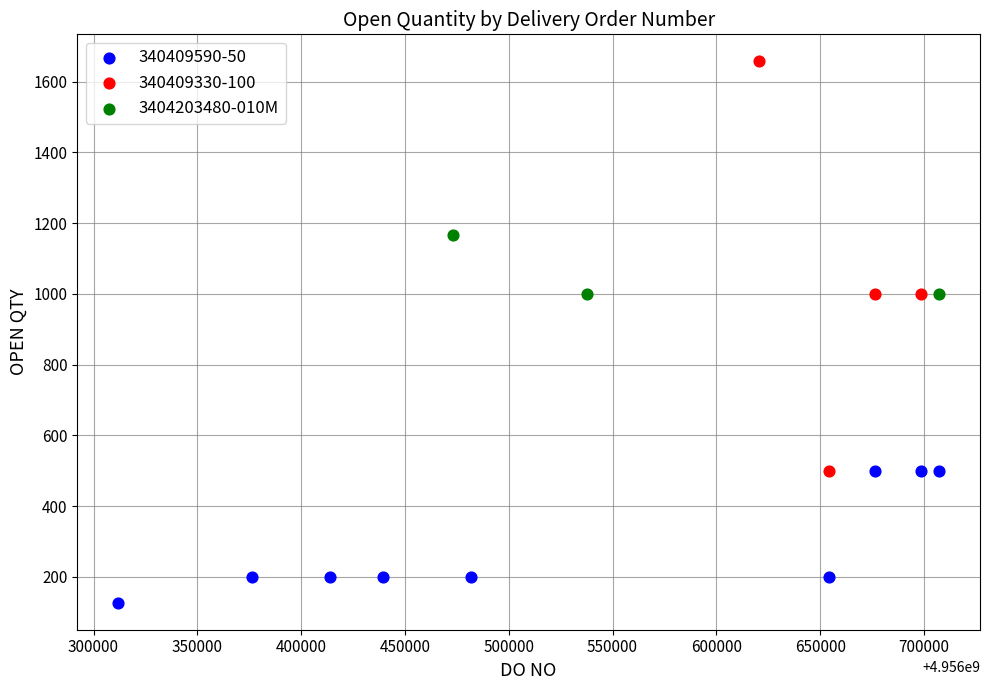

Which series reaches the minimum Y coordinate?

340409590-50